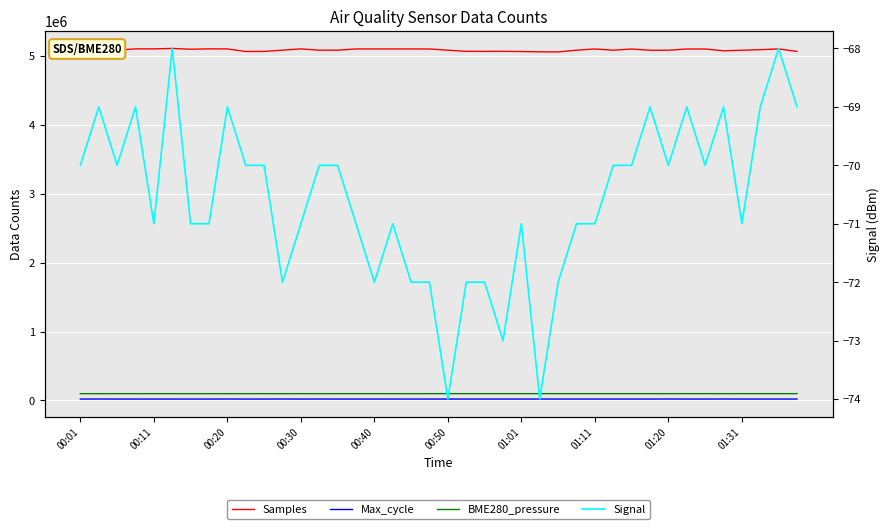

What value does the Samples series have at 19?

5103179.0